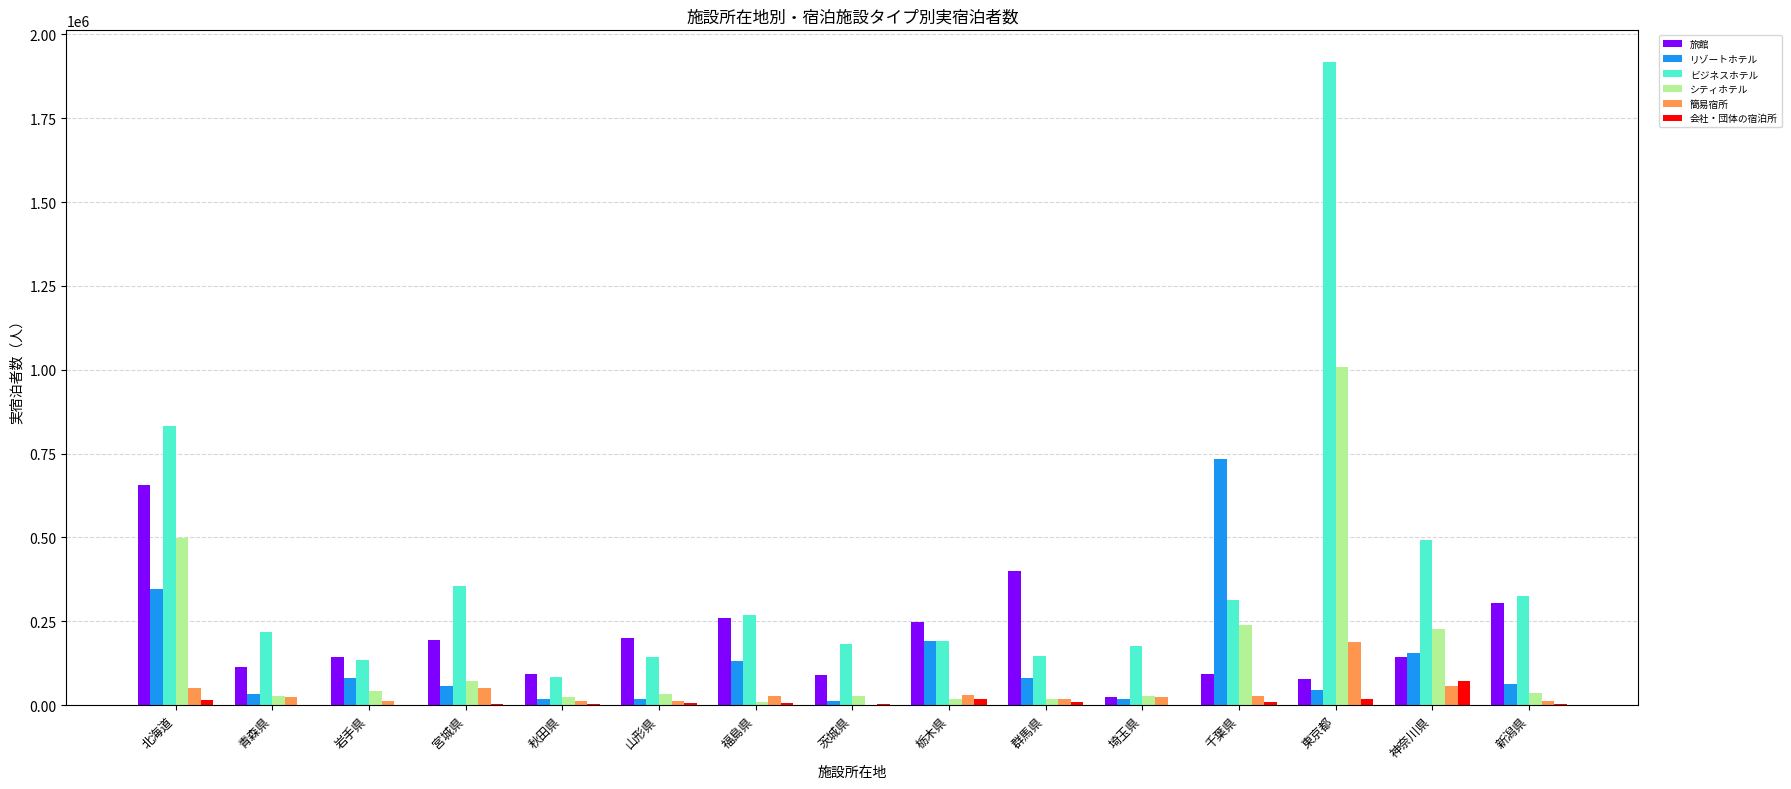

What is the sum of all ビジネスホテル values?

5783250